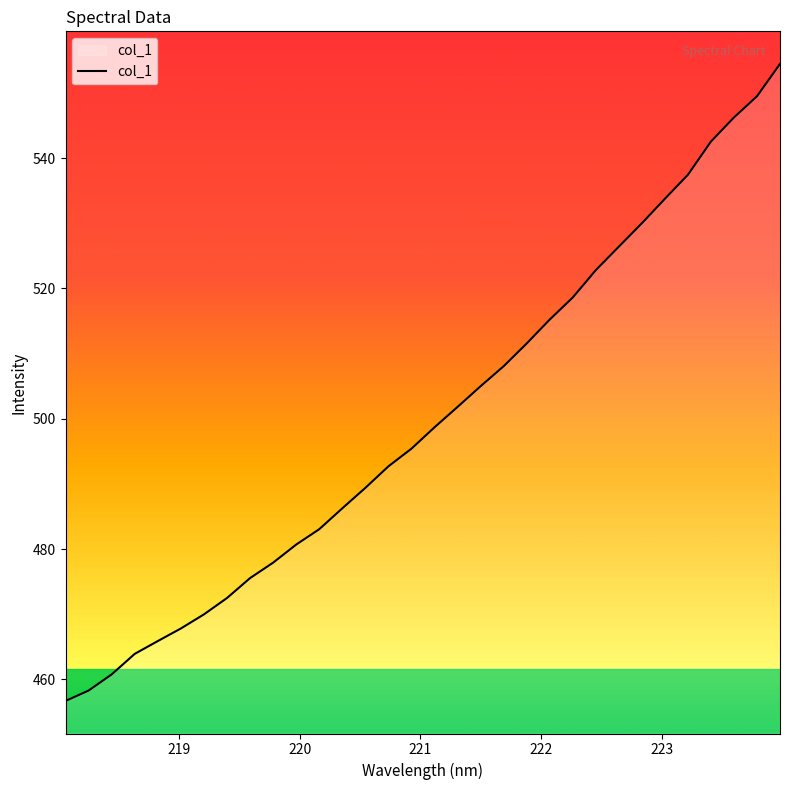

Reading left to right, extract all data points from this chart.

456.7	458.3	460.8	463.9	465.9	467.8	470.0	472.5	475.6	477.9	480.7	483.1	486.3	489.4	492.7	495.4	498.7	501.8	505.0	508.1	511.6	515.2	518.6	522.8	526.4	530.0	533.8	537.5	542.5	546.2	549.5	554.5